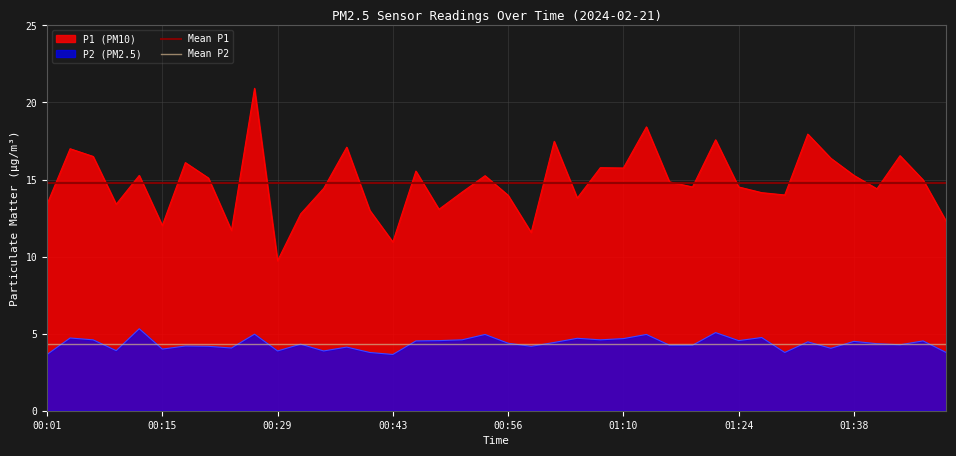

True or false: P2 (PM2.5) and P1 (PM10) intersect in this chart.

False